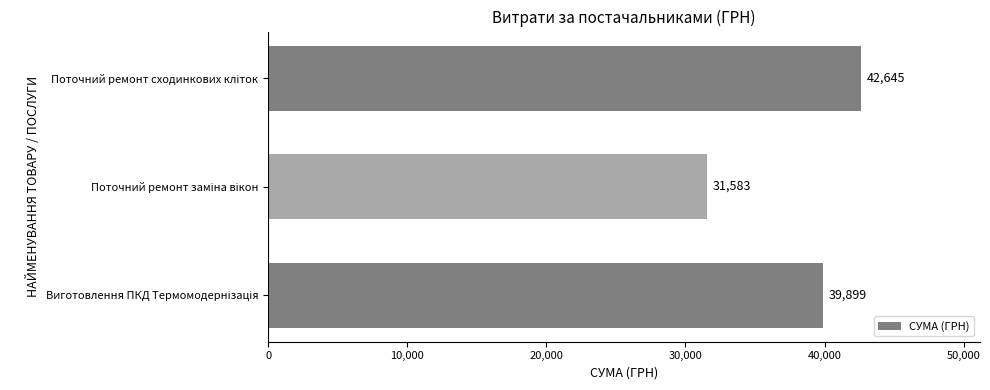

Count the values in the range 31583 to 42645.

3